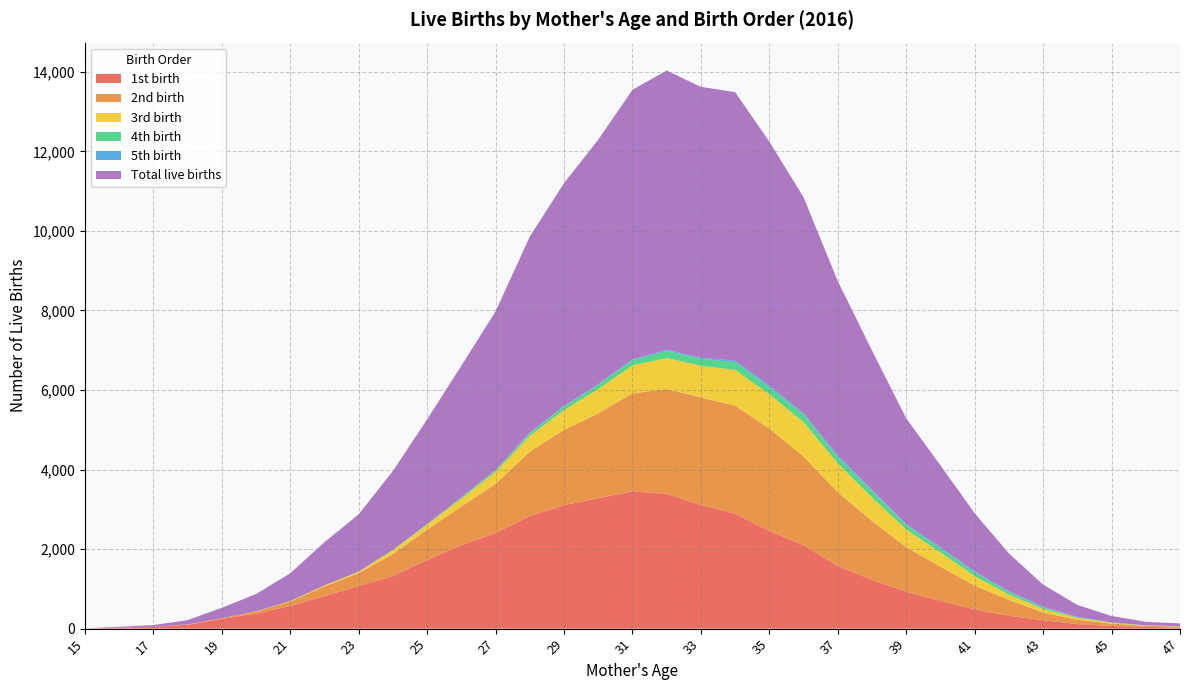

Reading left to right, list all the values displayed in this chart.

1st birth: 15=2	16=23	17=44	18=97	19=246	20=377	21=570	22=817	23=1071	24=1324	25=1727	26=2101	27=2403	28=2830	29=3106	30=3282	31=3451	32=3387	33=3108	34=2889	35=2453	36=2098	37=1573	38=1228	39=929	40=694	41=485	42=324	43=214	44=113	45=68	46=44	47=27
2nd birth: 15=0	16=0	17=1	18=9	19=16	20=53	21=111	22=241	23=327	24=551	25=763	26=971	27=1239	28=1621	29=1893	30=2130	31=2465	32=2638	33=2704	34=2719	35=2578	36=2231	37=1857	38=1480	39=1117	40=863	41=596	42=399	43=189	44=108	45=59	46=28	47=25
3rd birth: 15=0	16=0	17=0	18=1	19=0	20=5	21=11	22=28	23=34	24=96	25=125	26=197	27=296	28=396	29=496	30=611	31=703	32=780	33=798	34=898	35=863	36=862	37=727	38=590	39=448	40=358	41=240	42=133	43=92	44=47	45=21	46=10	47=6
4th birth: 15=0	16=0	17=0	18=0	19=0	20=0	21=3	22=1	23=5	24=11	25=15	26=31	27=43	28=63	29=88	30=104	31=130	32=179	33=173	34=194	35=172	36=194	37=157	38=159	39=115	40=101	41=95	42=64	43=39	44=18	45=7	46=1	47=3
5th birth: 15=0	16=0	17=0	18=0	19=0	20=0	21=1	22=0	23=0	24=0	25=1	26=5	27=7	28=18	29=16	30=18	31=23	32=30	33=27	34=39	35=50	36=30	37=43	38=32	39=23	40=30	41=28	42=21	43=16	44=7	45=2	46=1	47=3
Total live births: 15=2	16=23	17=45	18=107	19=262	20=435	21=696	22=1087	23=1437	24=1982	25=2631	26=3306	27=3989	28=4930	29=5603	30=6150	31=6778	32=7020	33=6814	34=6751	35=6130	36=5433	37=4381	38=3506	39=2655	40=2060	41=1457	42=949	43=558	44=303	45=161	46=87	47=67